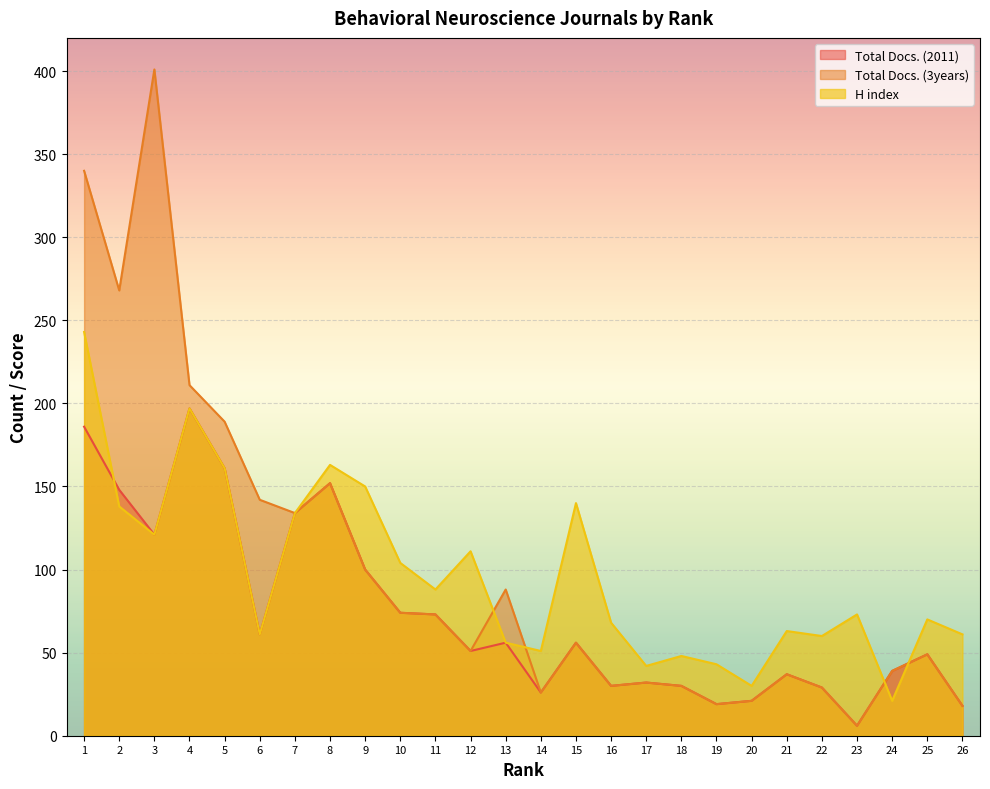

True or false: Total Docs. (2011) and Total Docs. (3years) cross at least once.

False